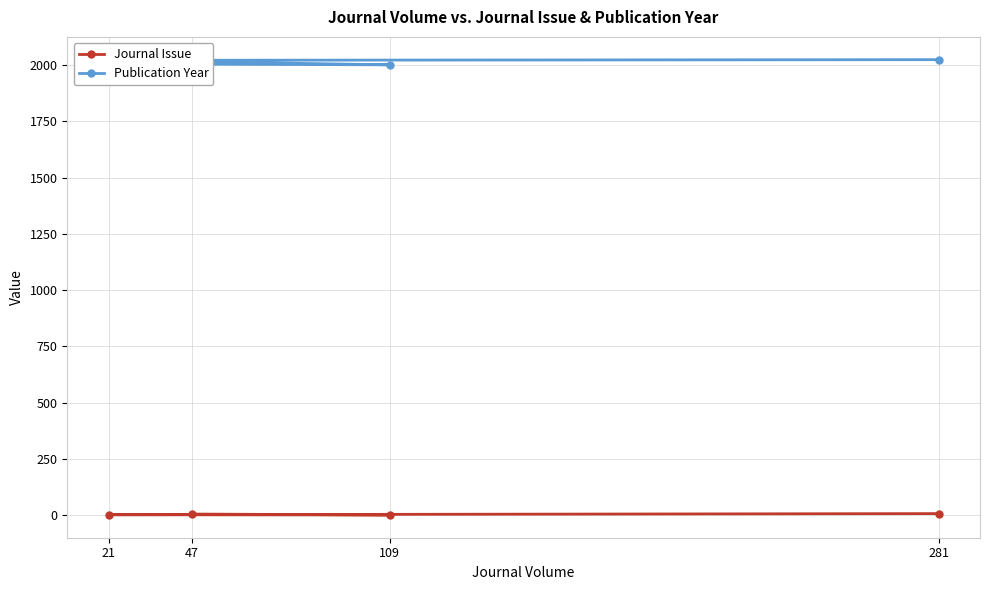

Is the value of Journal Issue at 47 greater than the value of Publication Year at 281?

No